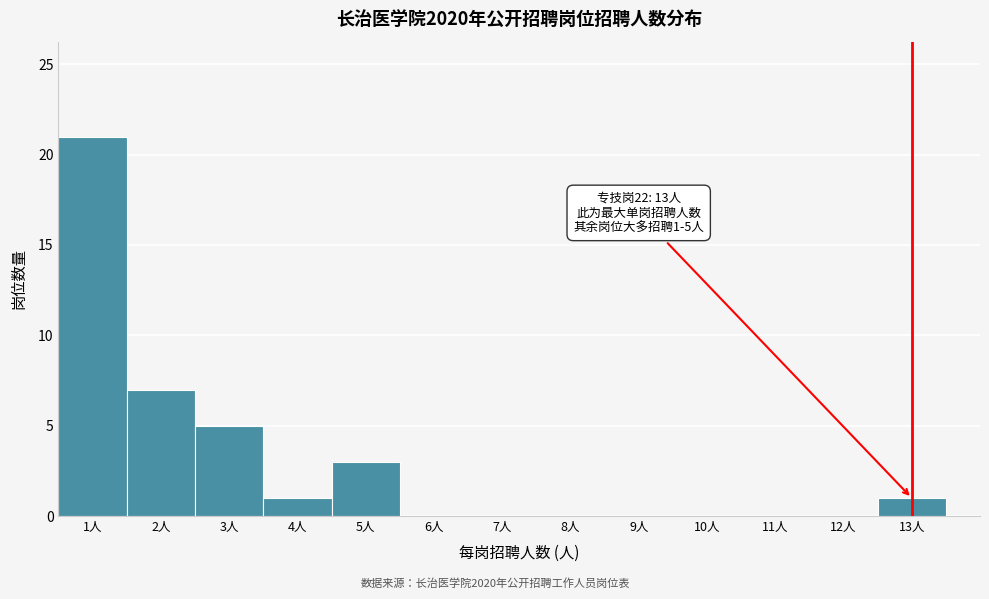

Over which range of the x-axis is the bar tallest?

0.5 to 1.5